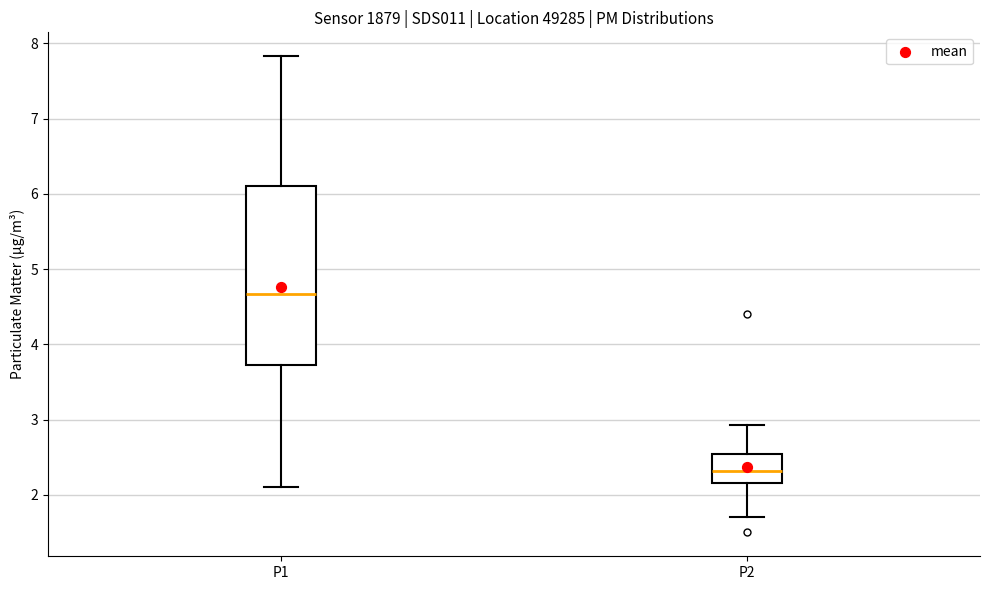

Which box is the tallest, from its lower edge to its upper edge?

P1